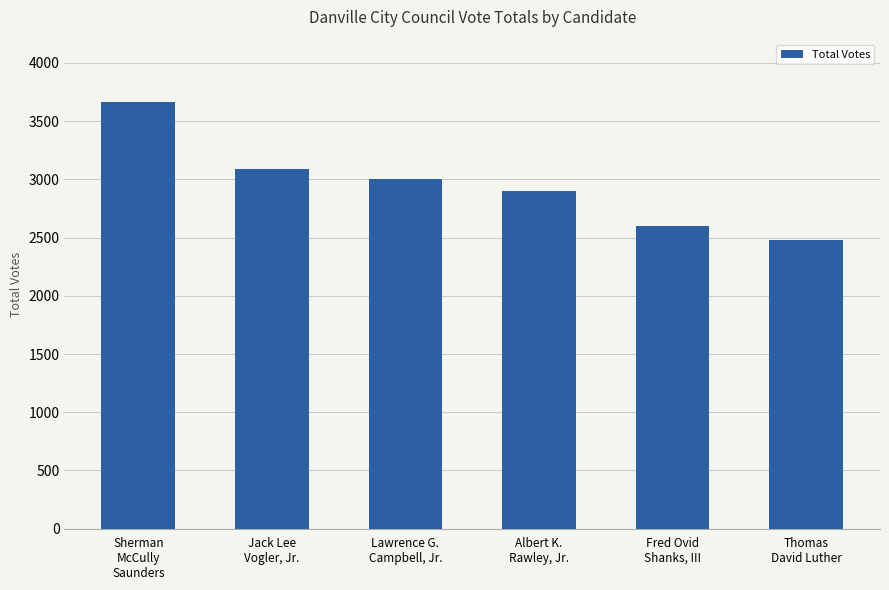

How many data points does each series have?

6